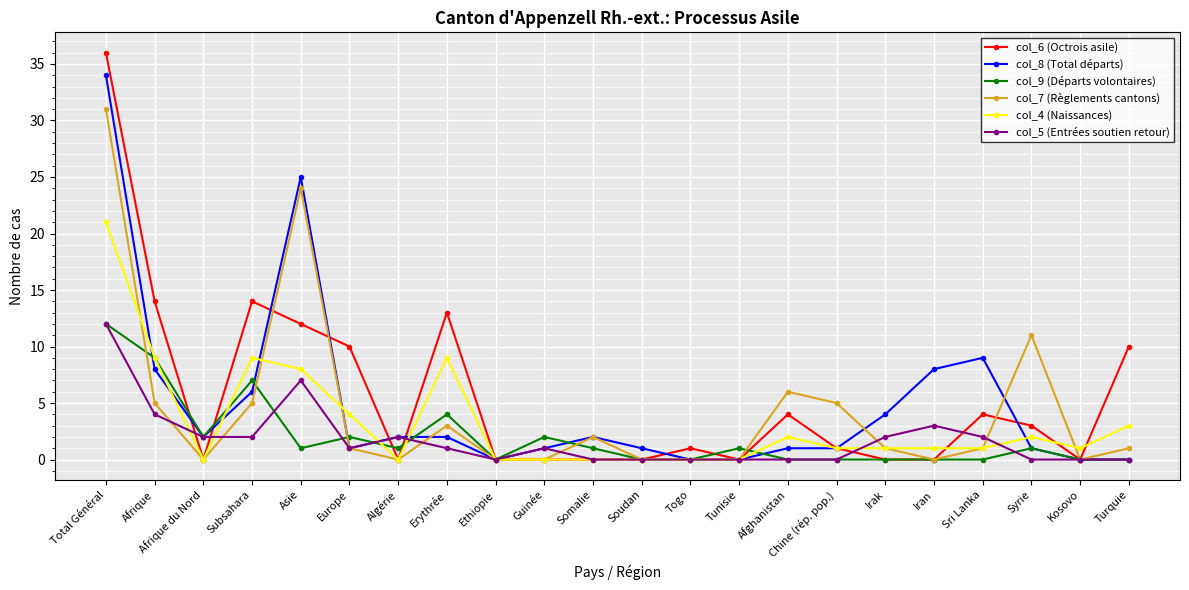

Which category has the highest value in the col_4 (Naissances) series?

Total Général